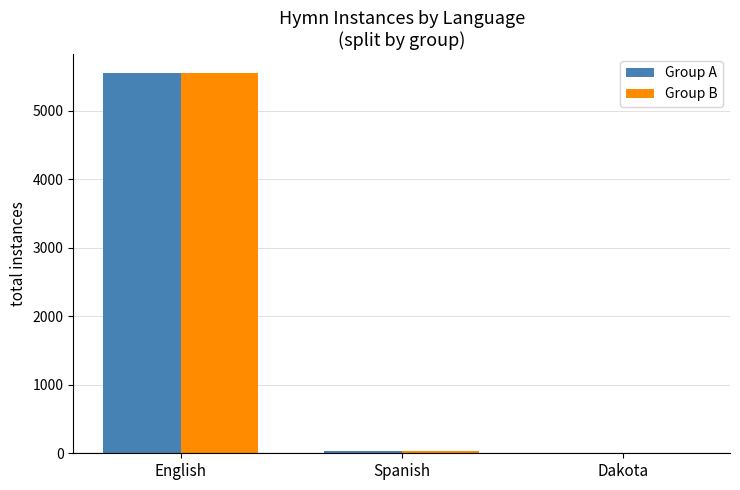

Which series changed the most between English and Dakota?

Group B